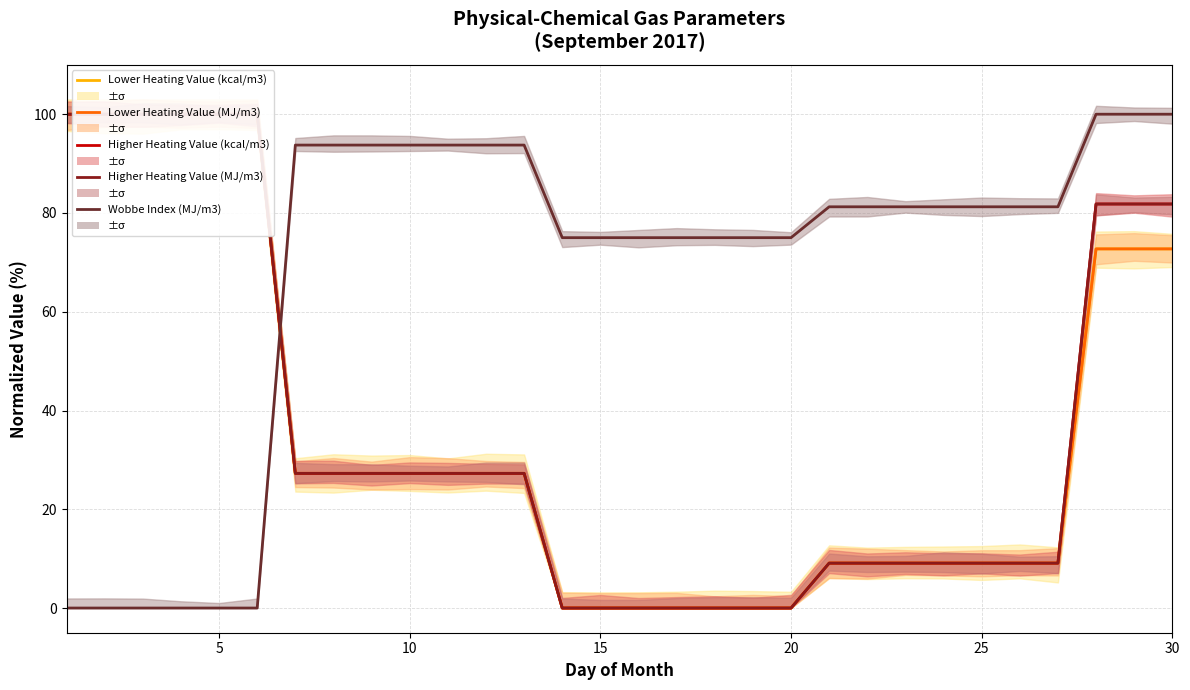

How many data points does each series have?

30